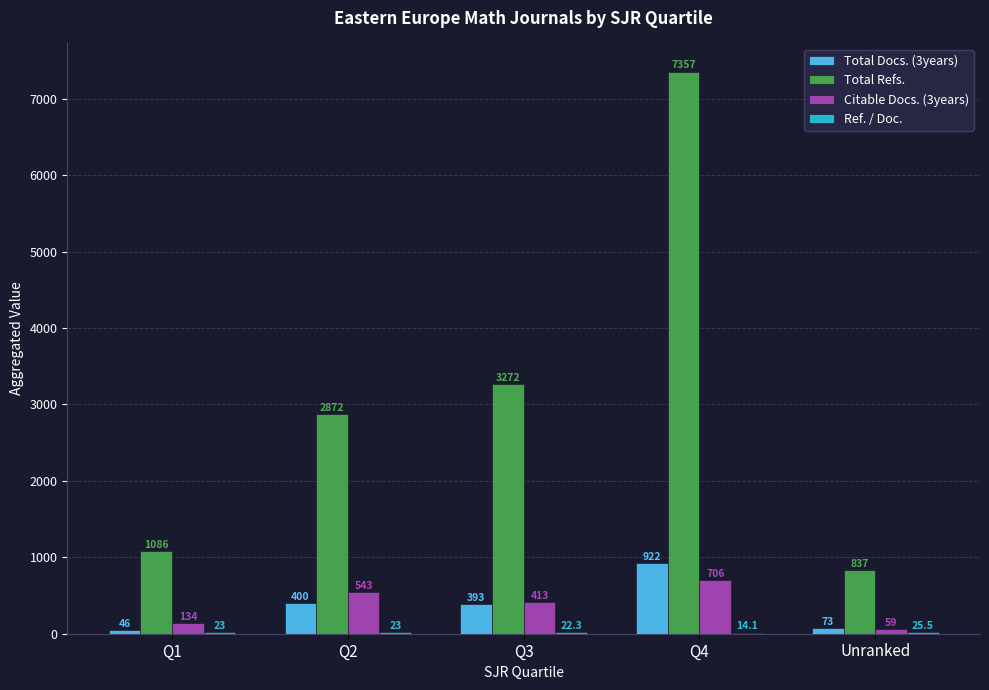

What is the sum of the Citable Docs. (3years) values at Unranked and Q1?

193.0